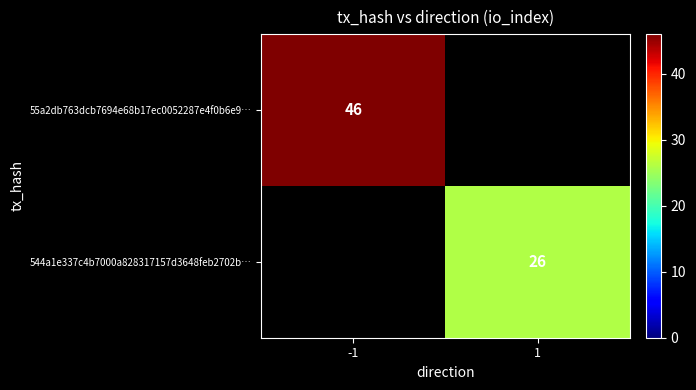

True or false: 55a2db763dcb7694e68b17ec0052287e4f0b6e9… has a value of 17 at -1.

False